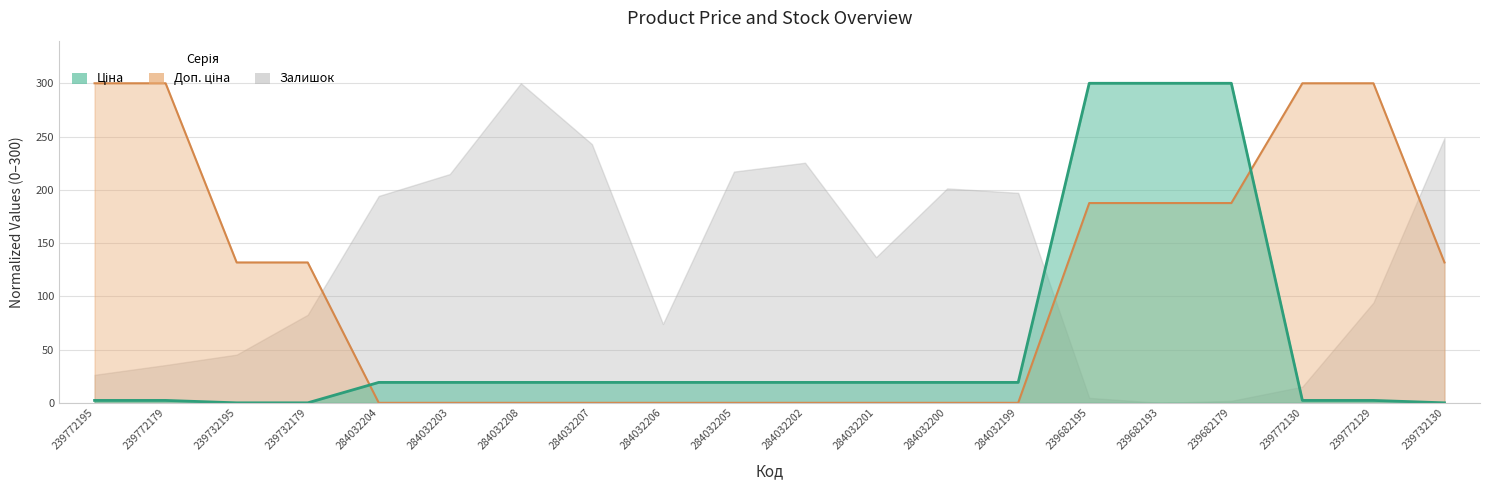

Is the value of Доп. ціна at 284032205 greater than the value of Ціна at 284032204?

No